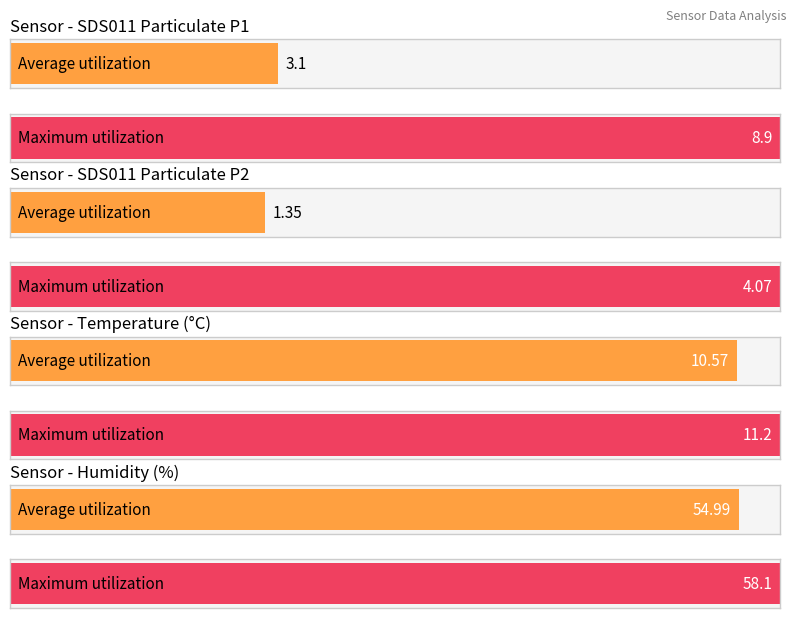

Are the bars horizontal?

Yes